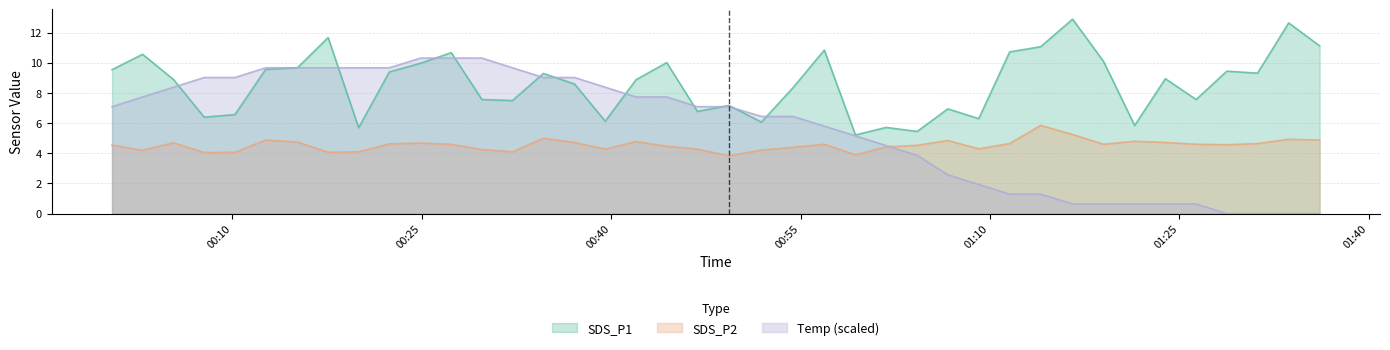

What is the total value across all series at 2023/07/13 01:28:46?

14.0